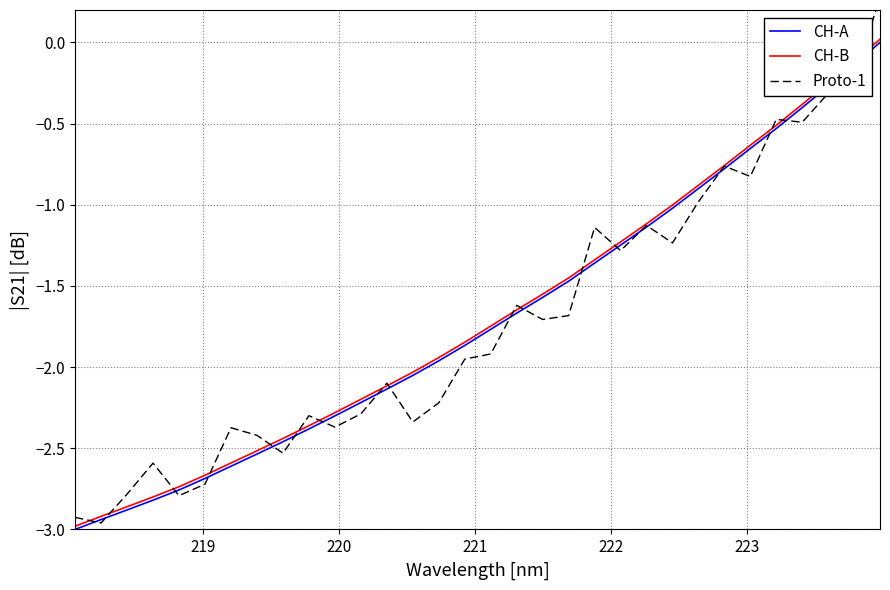

What is the lowest value of the CH-A series?

-3.0